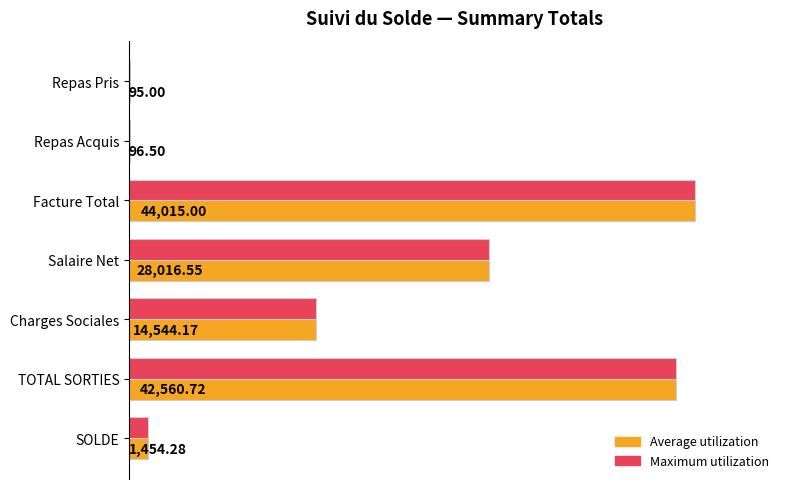

At which category is the sum across all series the highest?

Facture Total